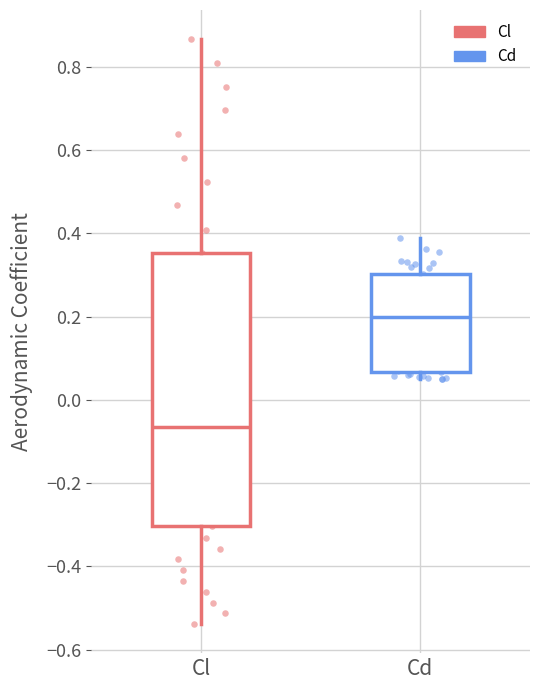

Where is the lower edge of the box for Cl on the y-axis? The values are not printed on the chart, so give them approximately, as read against the axis.

-0.30